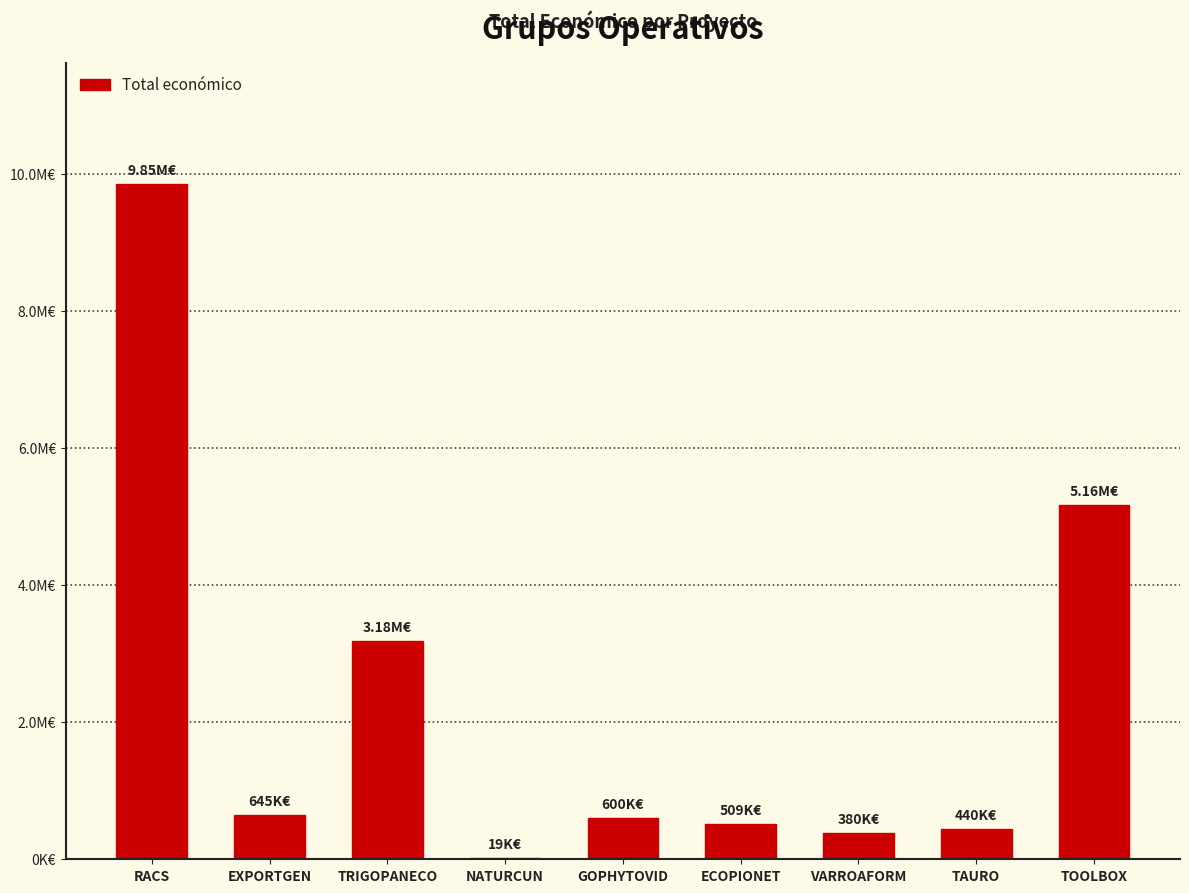

Are the bars horizontal?

No